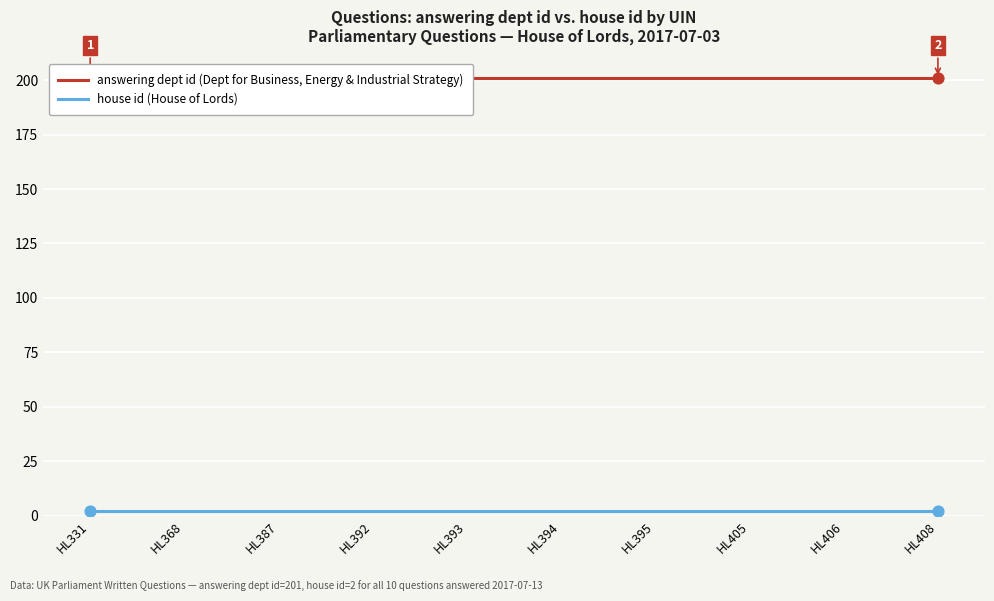

What are all the series names shown in the legend?

answering dept id, house id